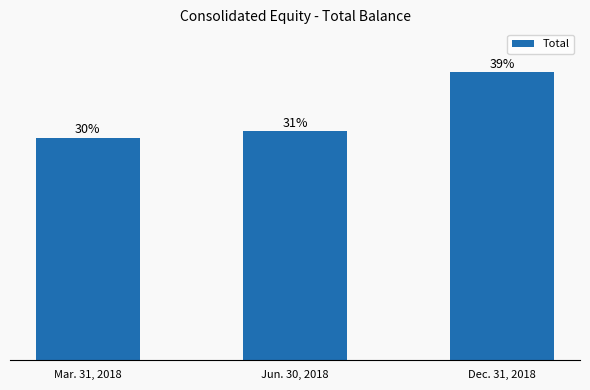

Are the bars horizontal?

No